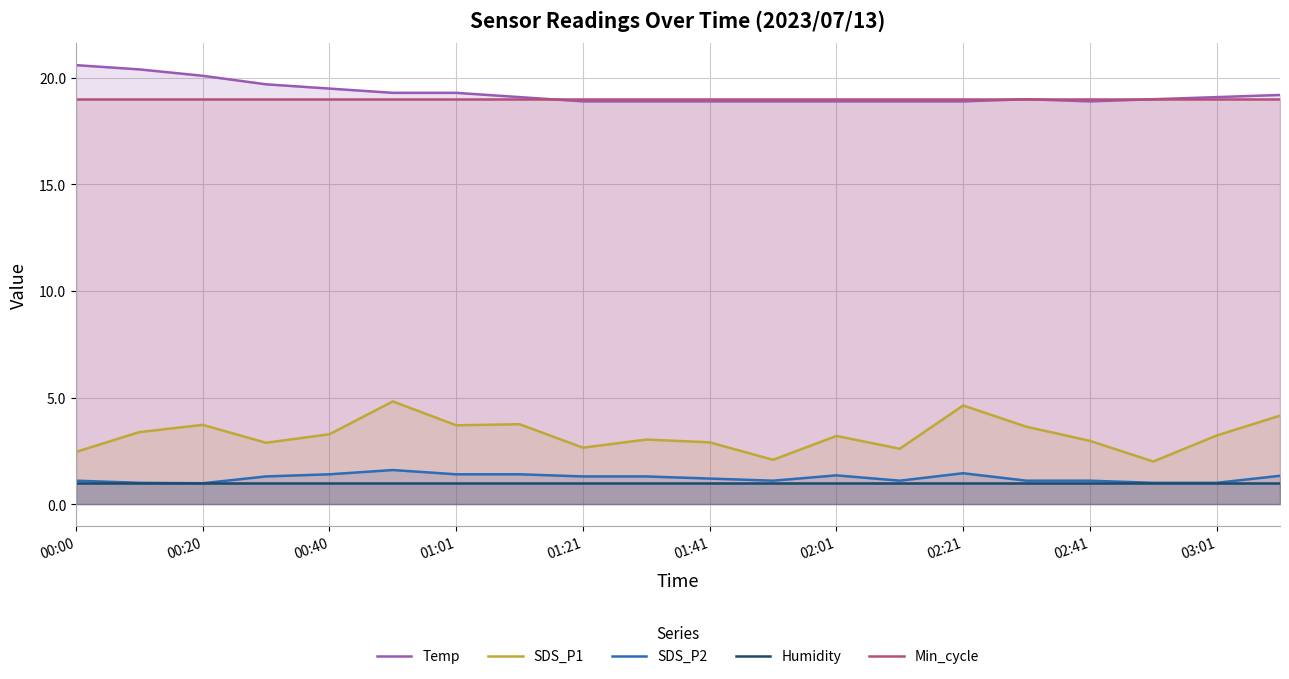

What is the difference between the highest and lowest values at 02:41?

18.0